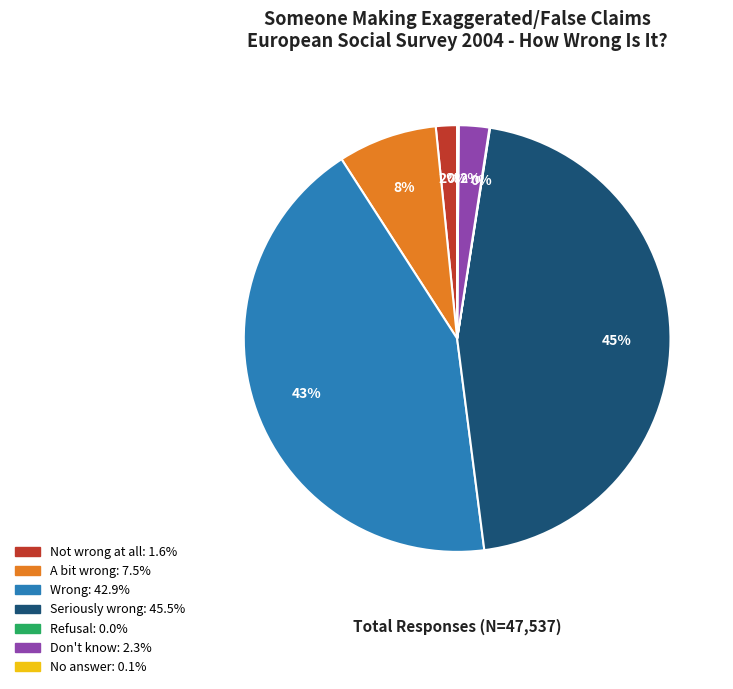

To the nearest percent, what is the difference between the largest and smallest slice percentages?

45%